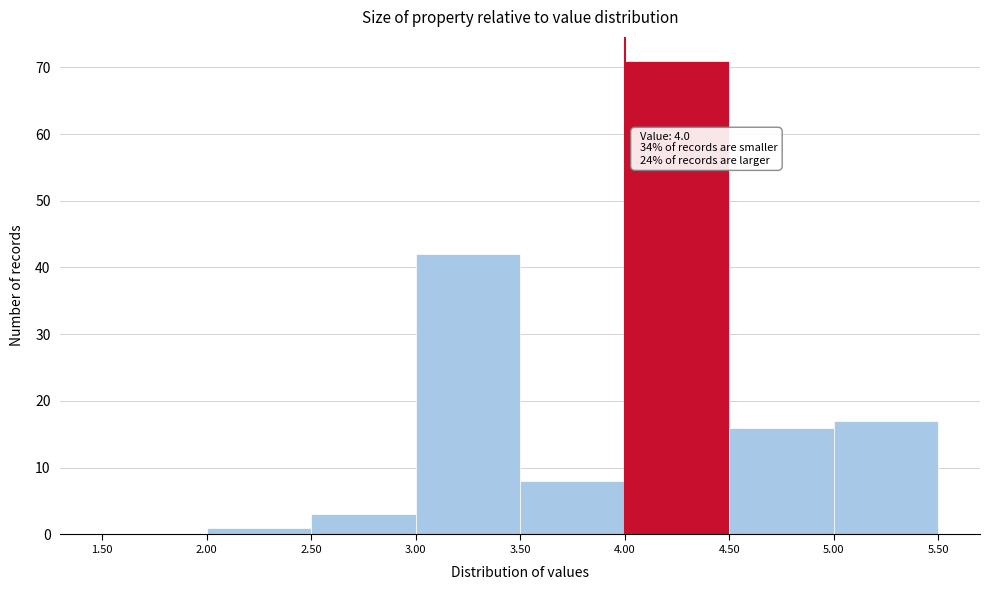

Over which range of the x-axis is the bar tallest?

4.00 to 4.50